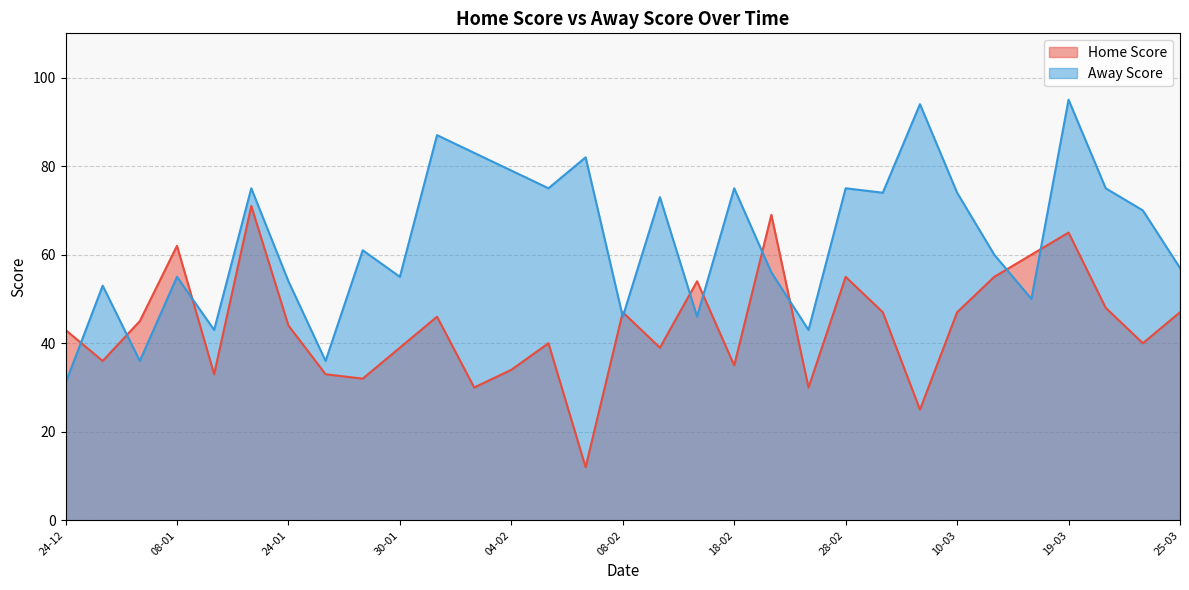

At how many categories does at least one series exceed 35?

31